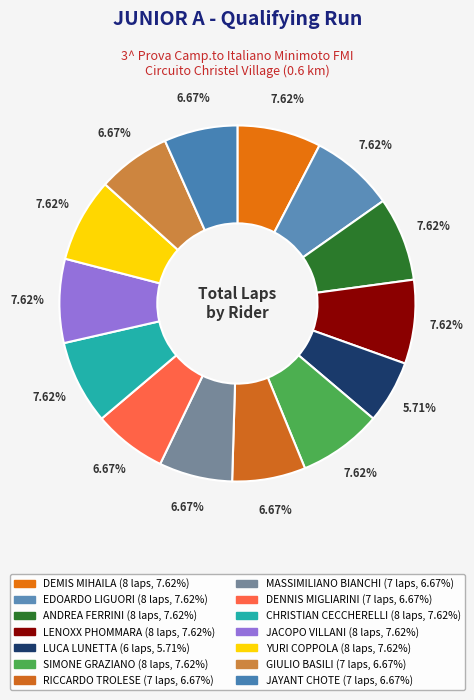

What percentage do DEMIS MIHAILA and LENOXX PHOMMARA together represent?

15.2%